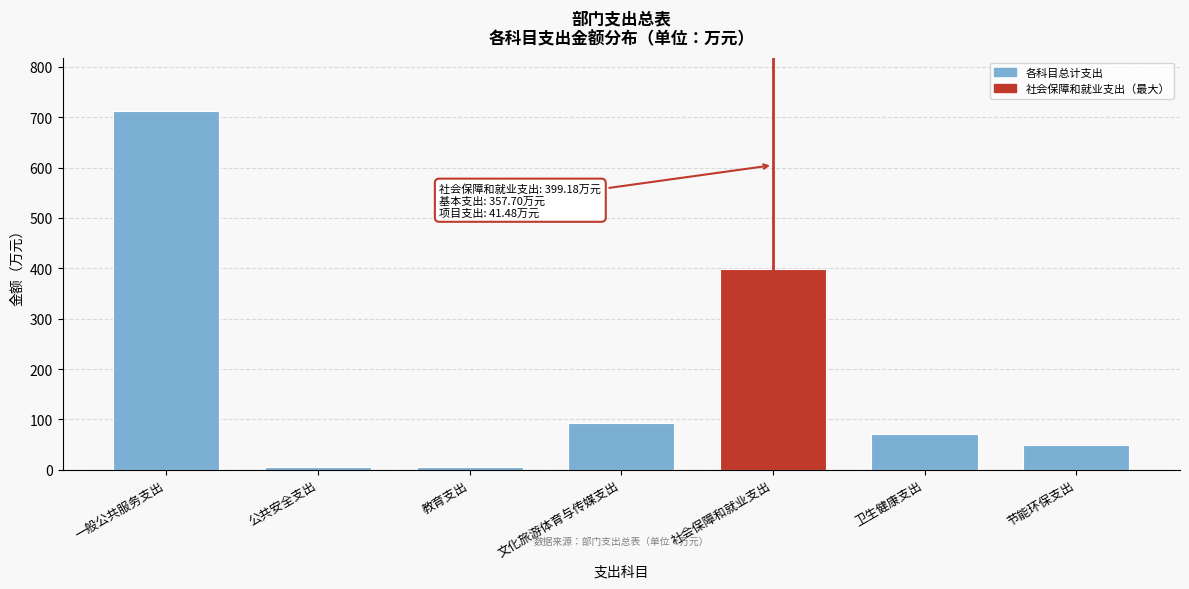

Which category has the highest value across all series?

一般公共服务支出